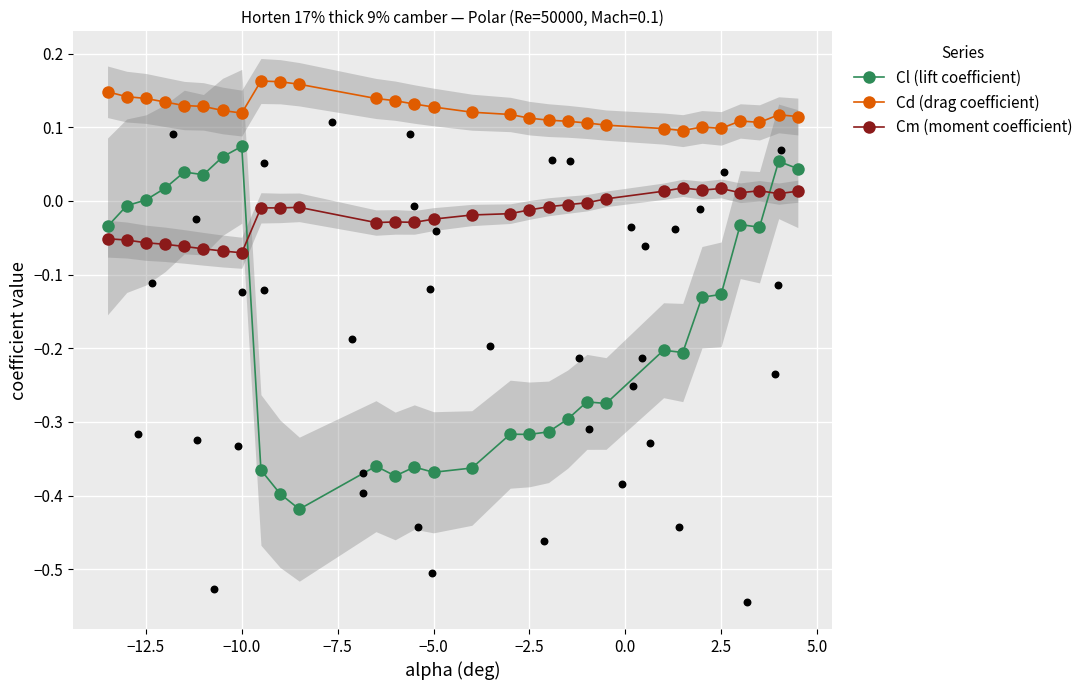

What are all the series names shown in the legend?

Cl (lift coefficient), Cd (drag coefficient), Cm (moment coefficient)